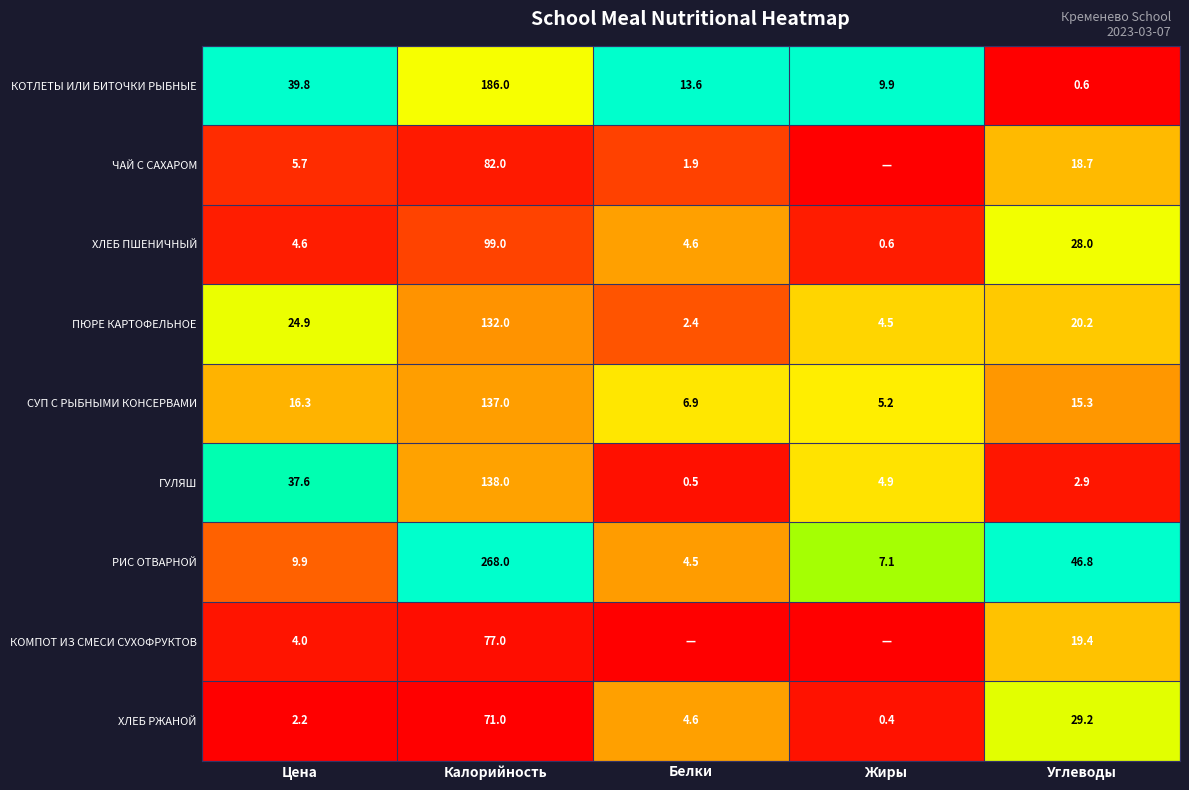

What value does the ГУЛЯШ series have at Углеводы?

2.9